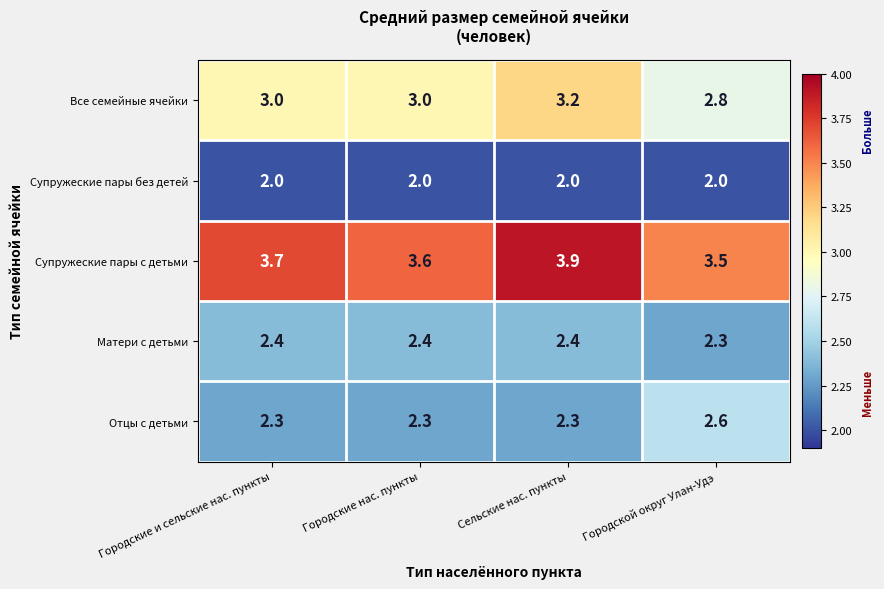

Rank the series by their maximum value, from highest to lowest.

Супружеские пары с детьми, Все семейные ячейки, Отцы с детьми, Матери с детьми, Супружеские пары без детей